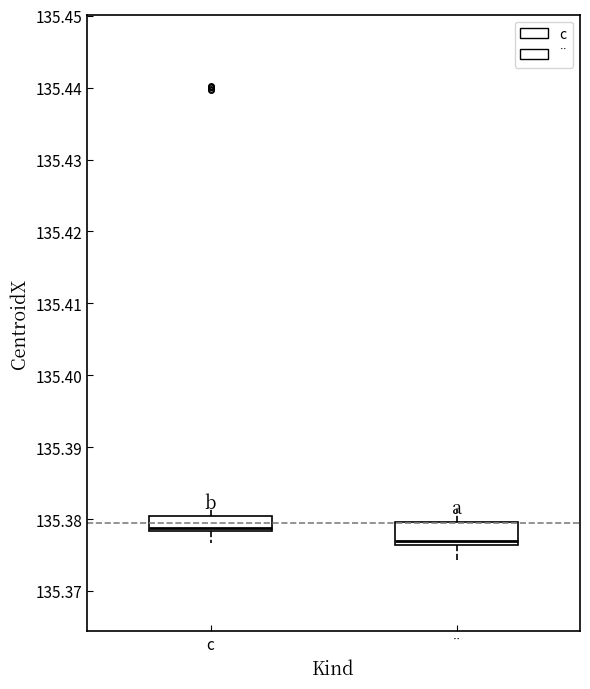

Which box has the highest median line?

c